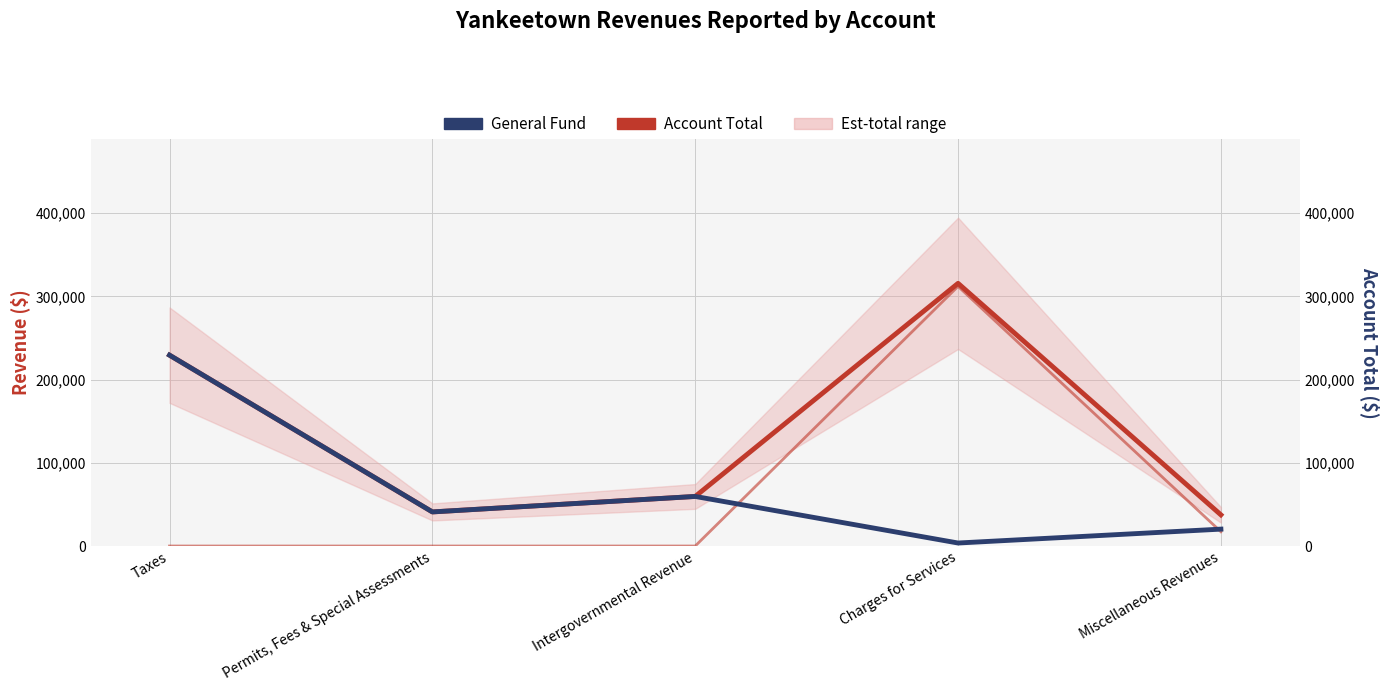

How many lines are shown in the chart?

3